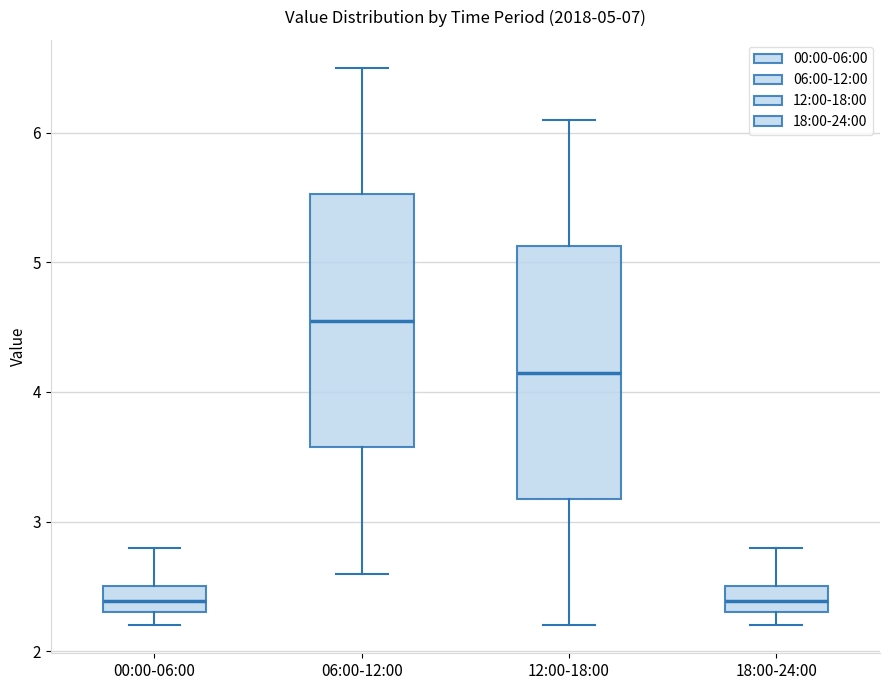

Which box's median line is the highest?

06:00-12:00